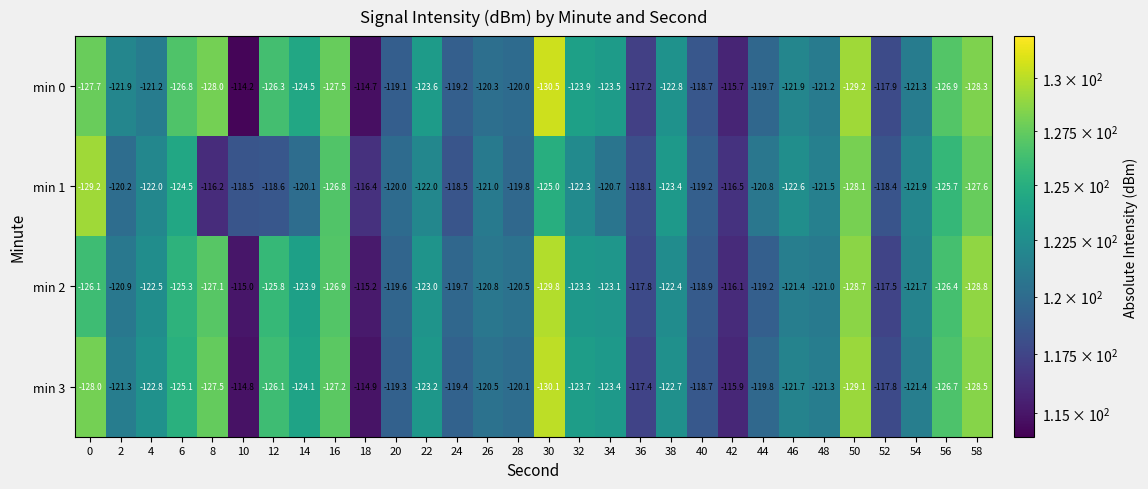

What is the smallest value displayed?

-130.5